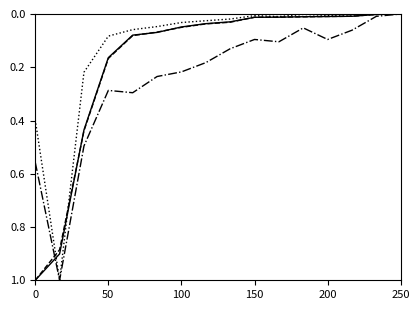

Is this an area chart (filled region under the line)?

No